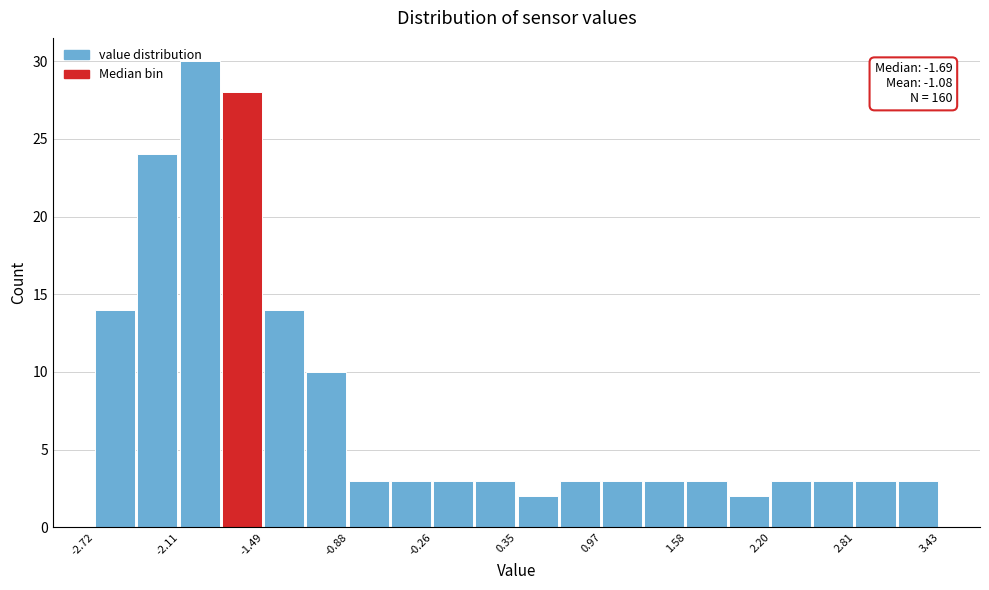

Read against the x-axis, roughly where is the centre of the tallest bar?

-2.0